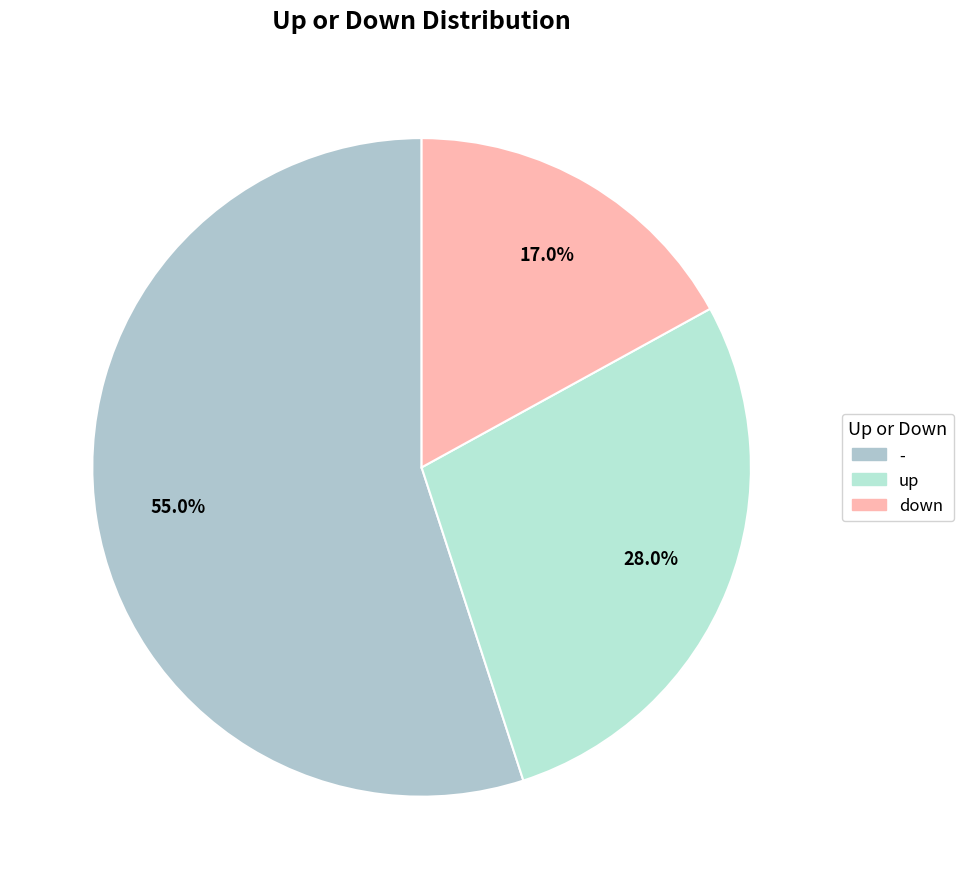

What is the change in value from - to down?

-38